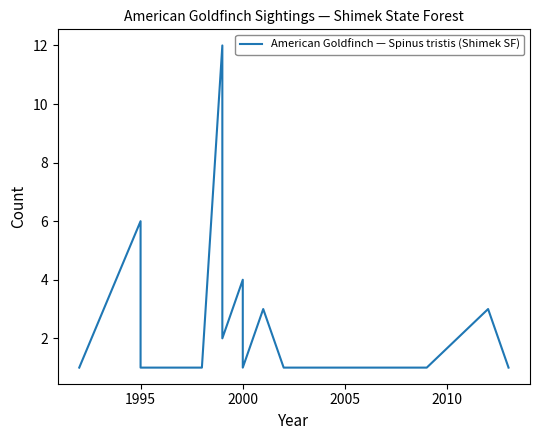

How many lines are shown in the chart?

1